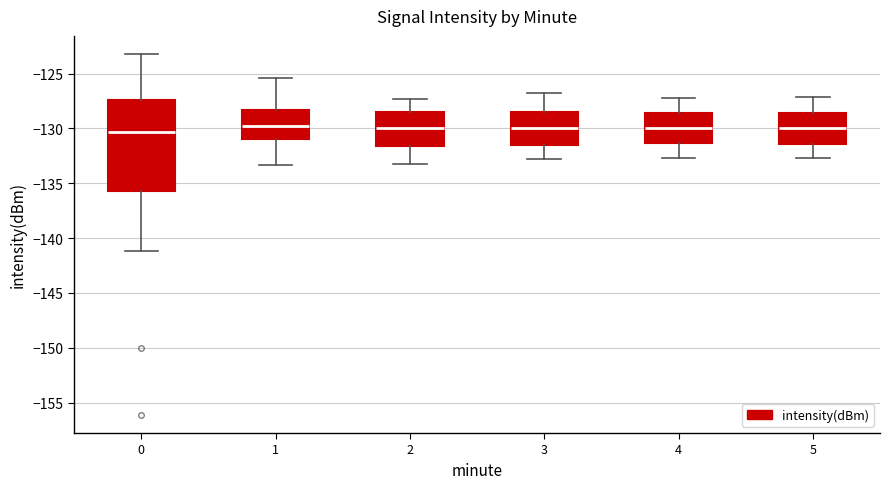

Reading left to right, read every box against the y-axis: the position of its median line, the range the box covers, and the ends of its whiskers. The values are not printed on the chart, so give them approximately, as read against the axis.

0: median -130.5, box -135.5 to -127.5, whiskers -141.0 to -123.0
1: median -129.5, box -131.0 to -128.5, whiskers -133.5 to -125.5
2: median -130.0, box -131.5 to -128.5, whiskers -133.0 to -127.5
3: median -130.0, box -131.5 to -128.5, whiskers -133.0 to -127.0
4: median -130.0, box -131.5 to -128.5, whiskers -132.5 to -127.0
5: median -130.0, box -131.5 to -128.5, whiskers -132.5 to -127.0